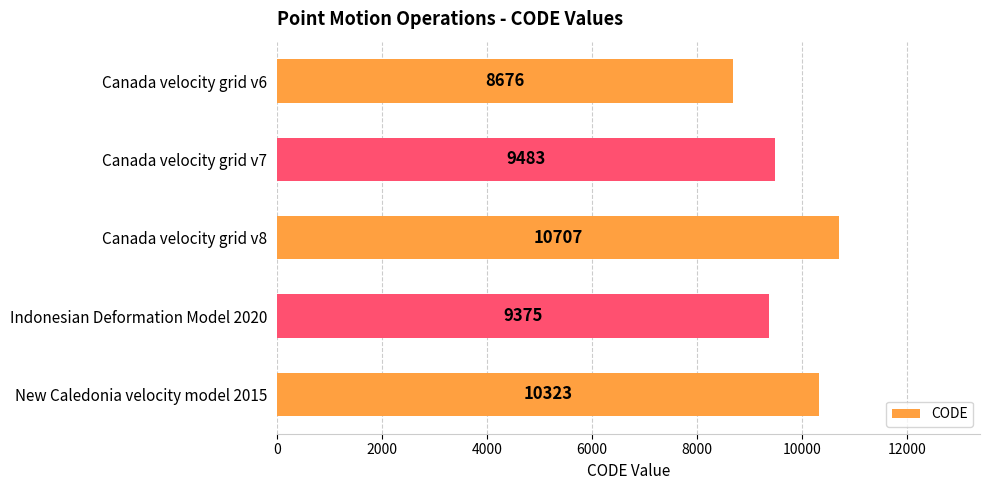

Does the chart contain stacked bars?

No